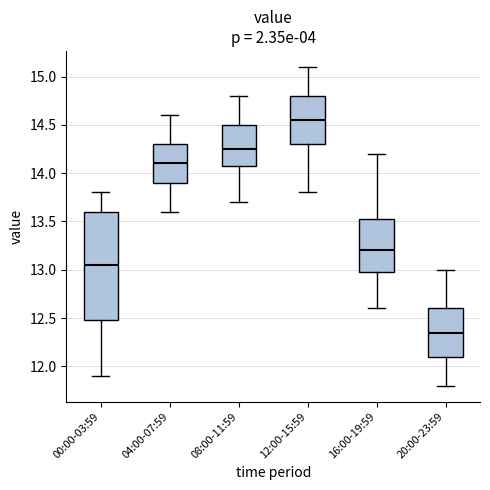

Where does the median line of the box for 16:00-19:59 sit on the y-axis? The values are not printed on the chart, so give them approximately, as read against the axis.

13.20